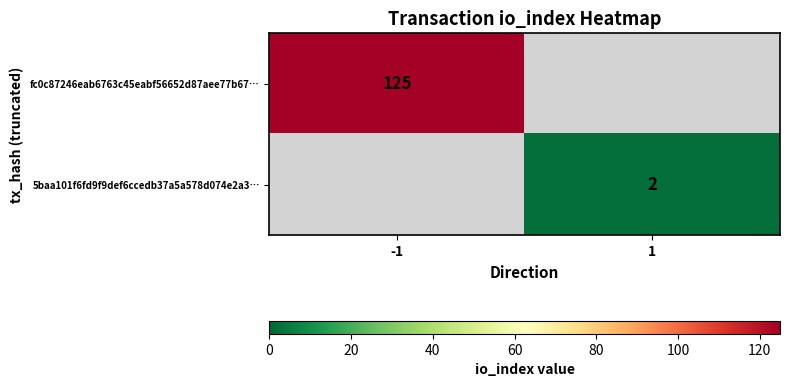

Is it true that fc0c87246eab6763c45eabf56652d87aee77b67… equals 85 at -1?

False